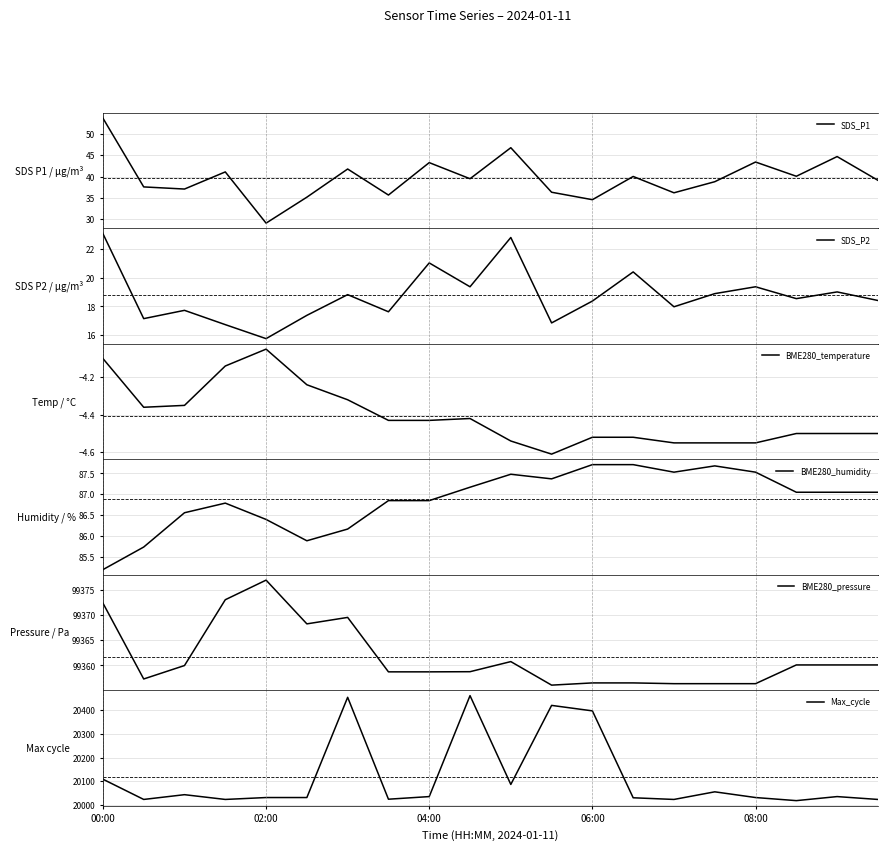

What position from the left is 7?

8